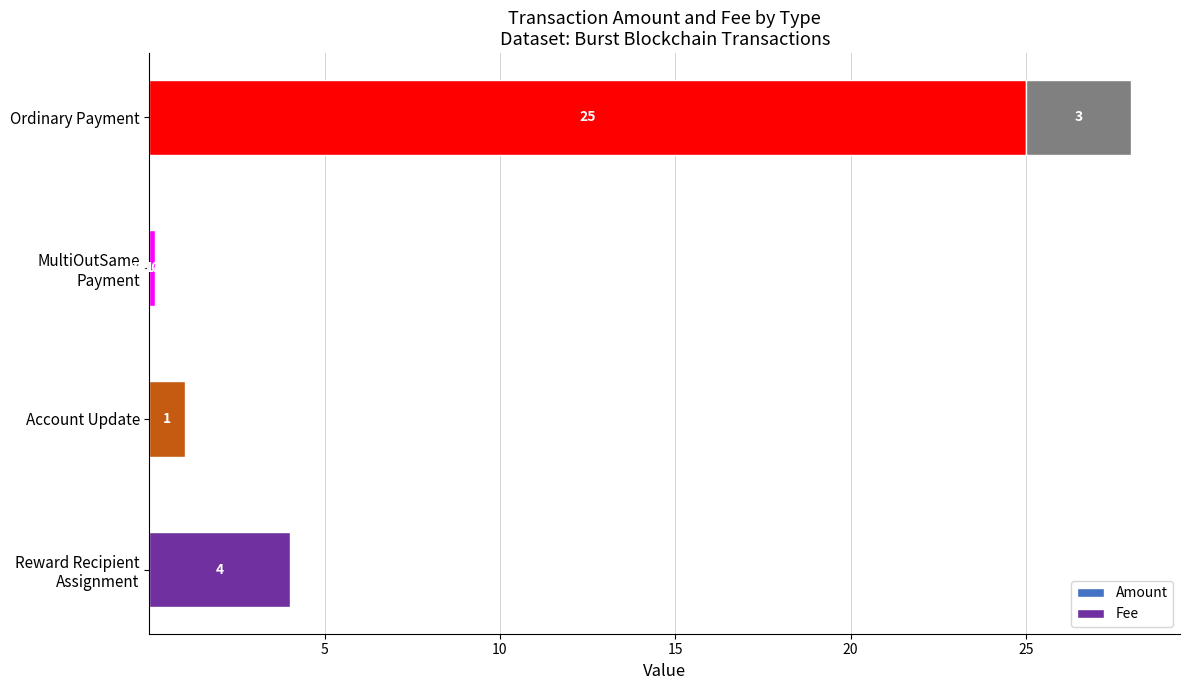

At which category is the sum across all series the highest?

Ordinary Payment